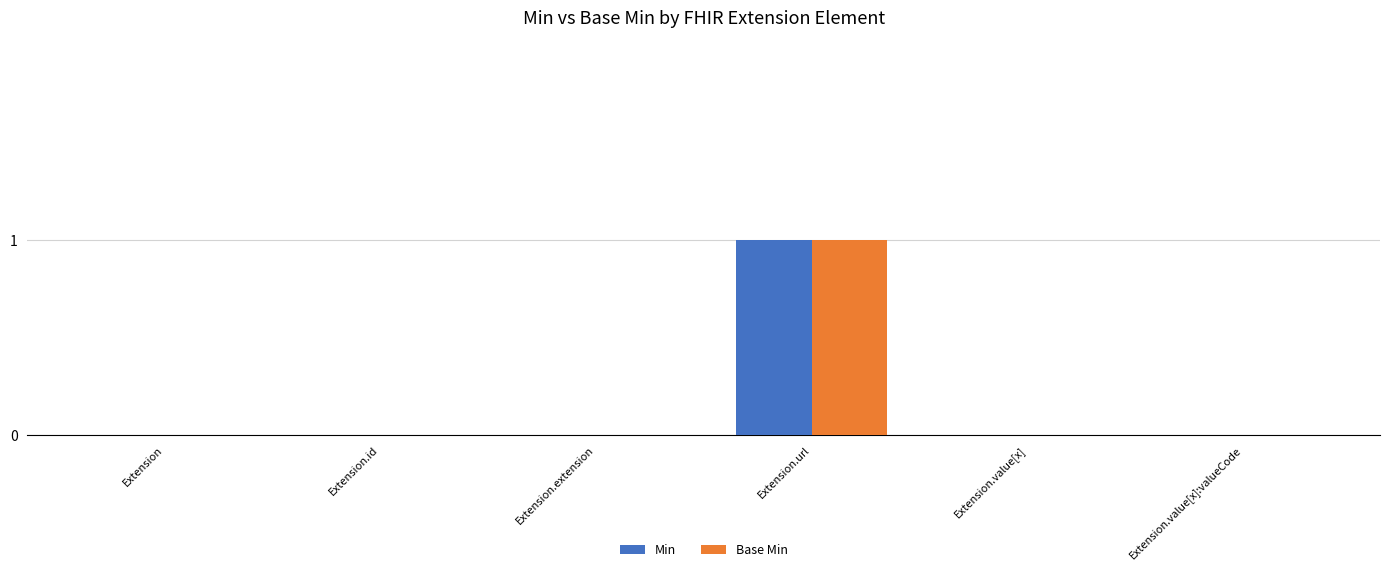

How many data points does each series have?

6